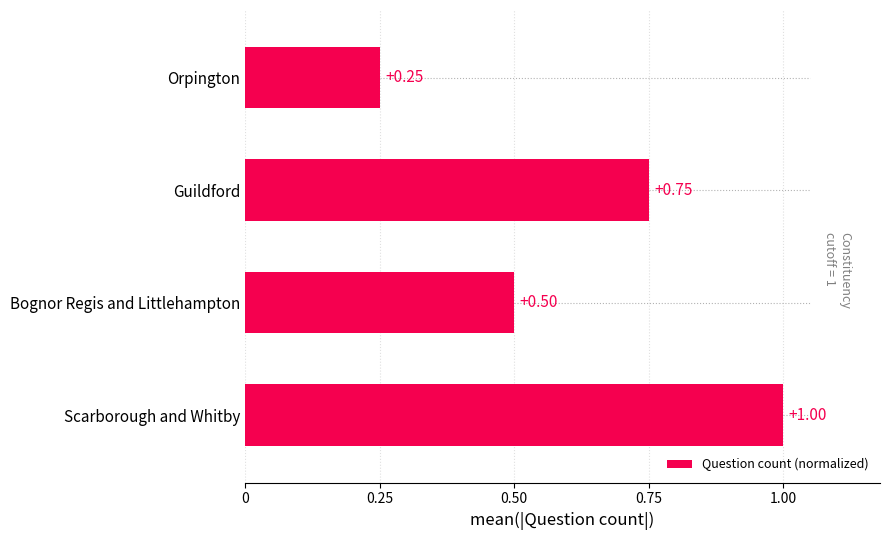

Which has a higher value, Bognor Regis and Littlehampton or Scarborough and Whitby?

Scarborough and Whitby